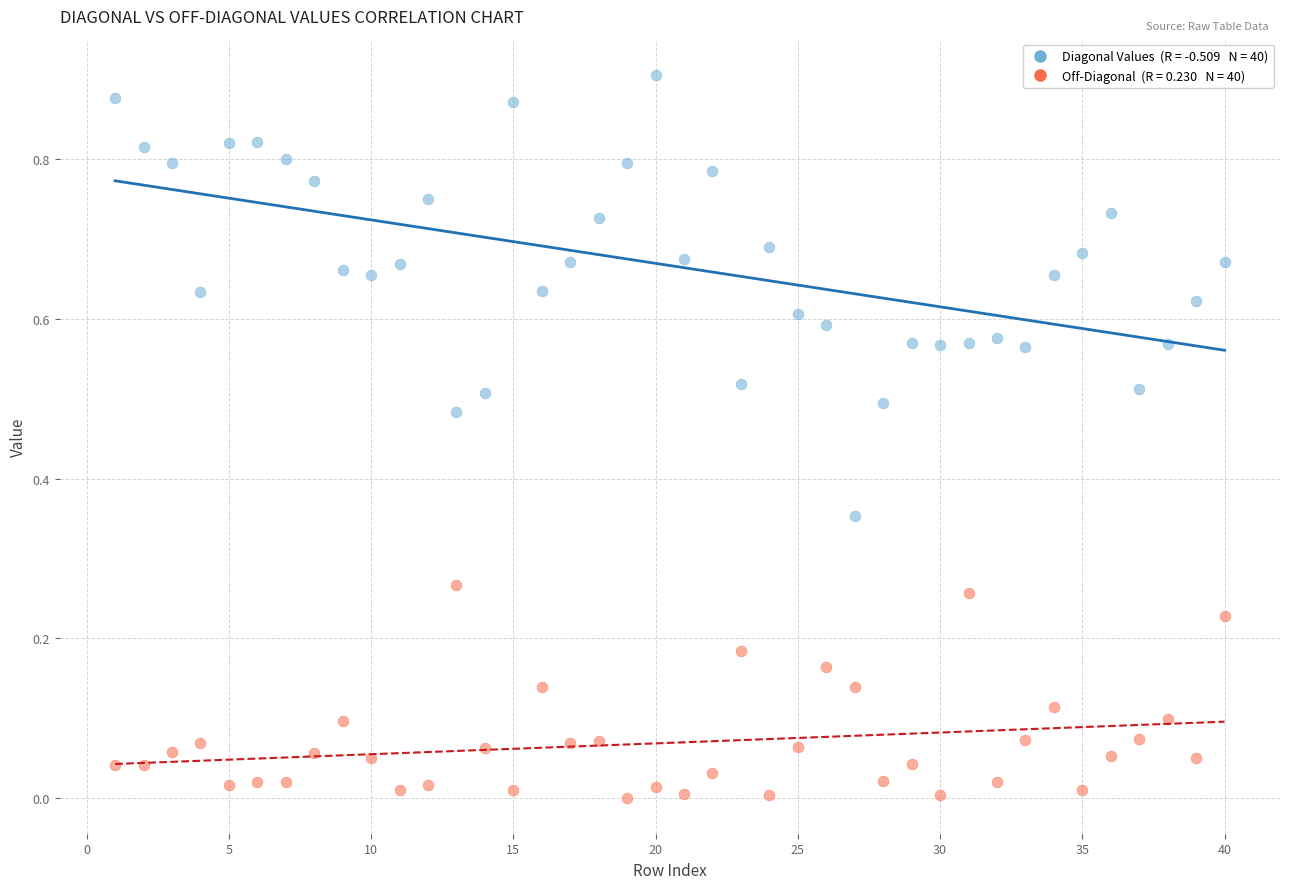

Across all data points, what is the range of X values (max minus min)?

39.0